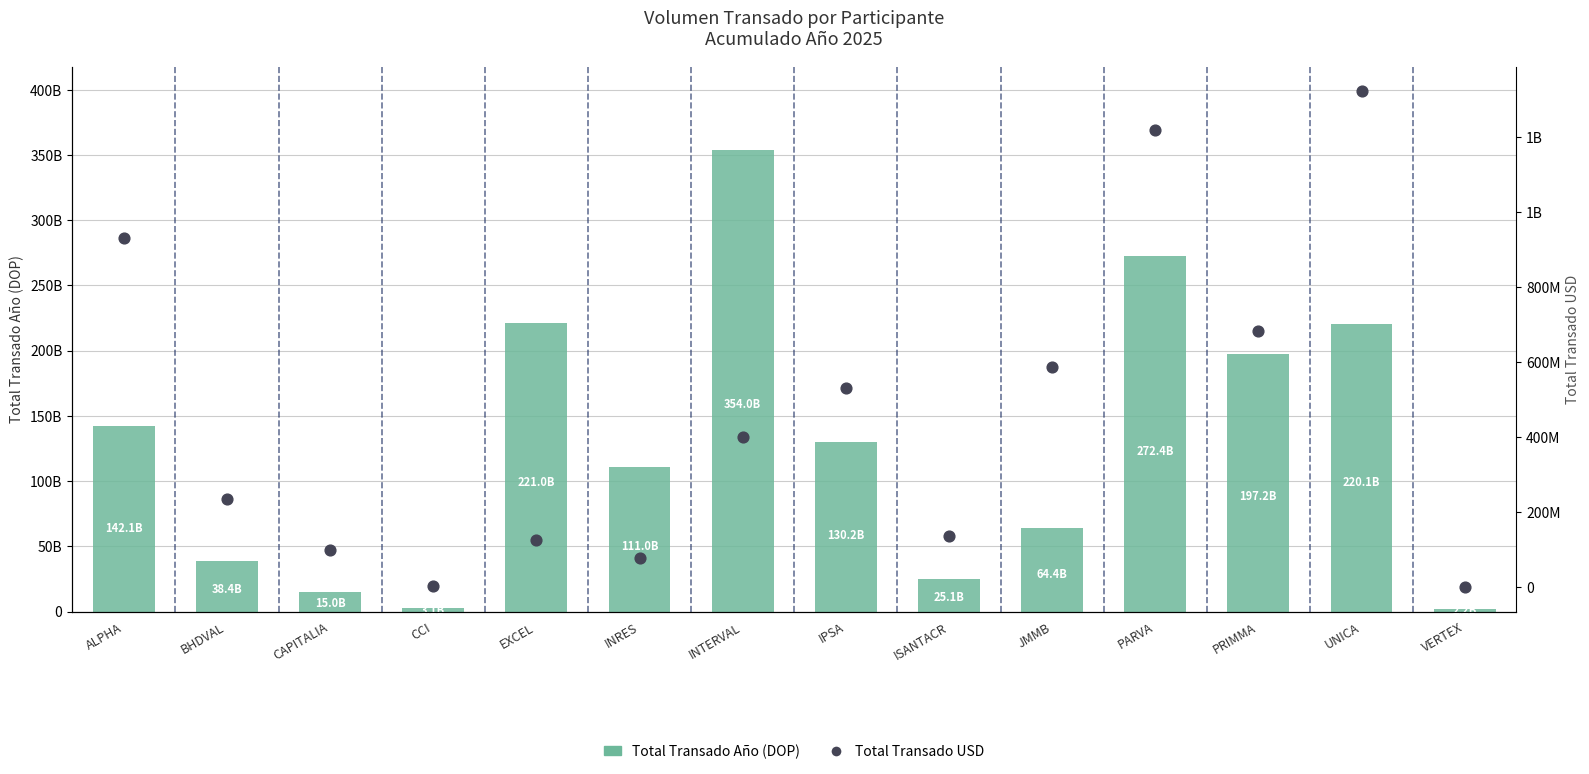

Which series has the largest Y range (max minus min)?

Total Transado Año (DOP)